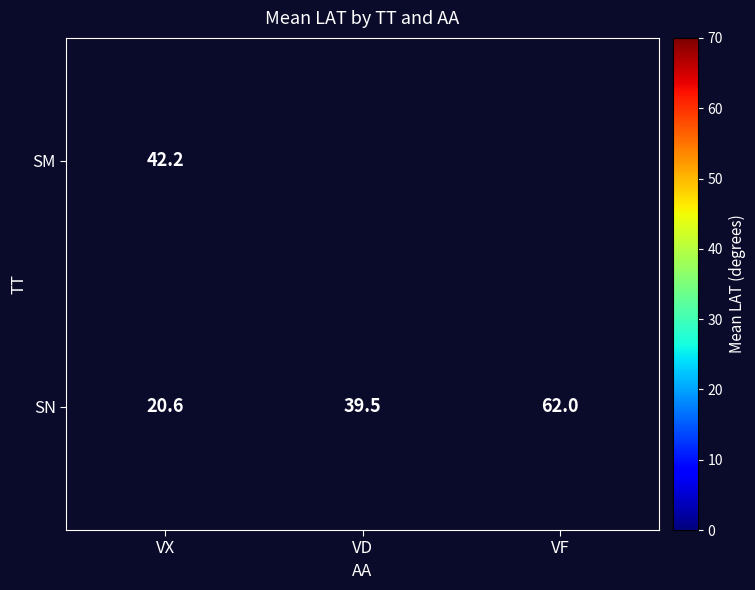

Rank the series at VX from highest to lowest value.

SM, SN